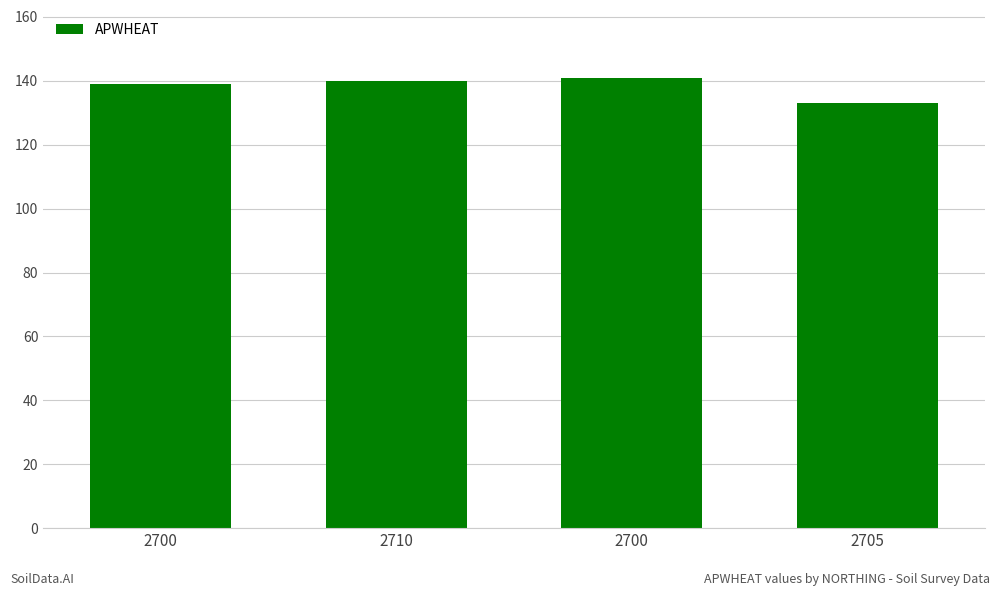

Does the chart contain any negative values?

No